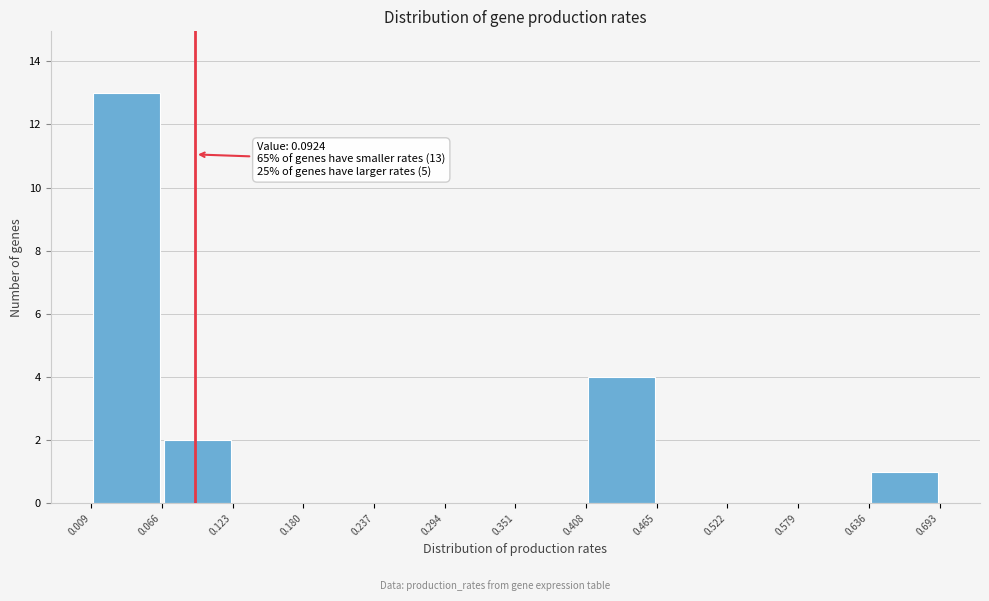

Over which range of the x-axis is the bar tallest?

0.009 to 0.066